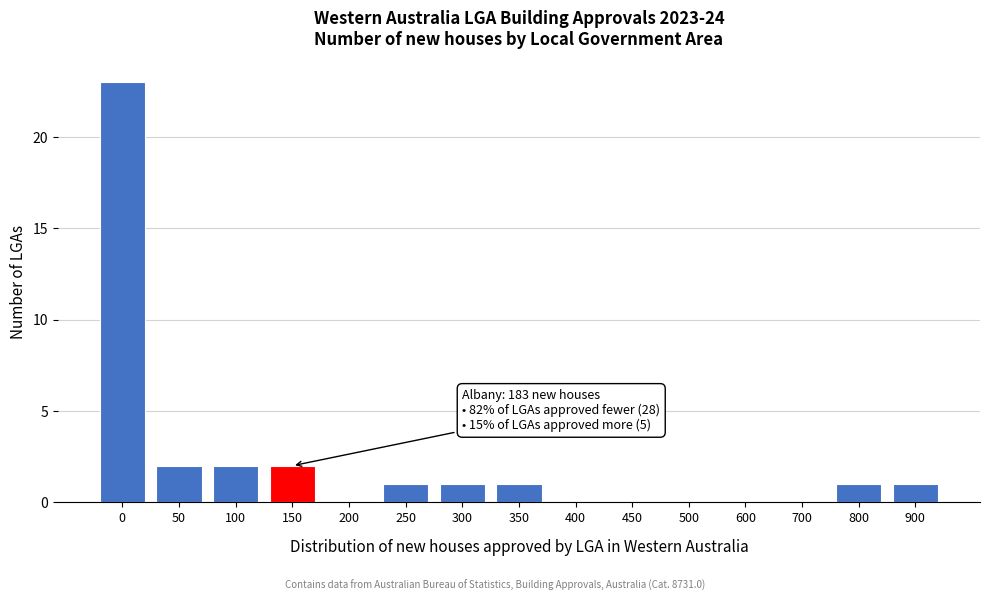

Reading left to right, transcribe all the data shown in this chart.

0=23	50=2	100=2	150=2	200=0	250=1	300=1	350=1	400=0	450=0	500=0	600=0	700=0	800=1	900=1